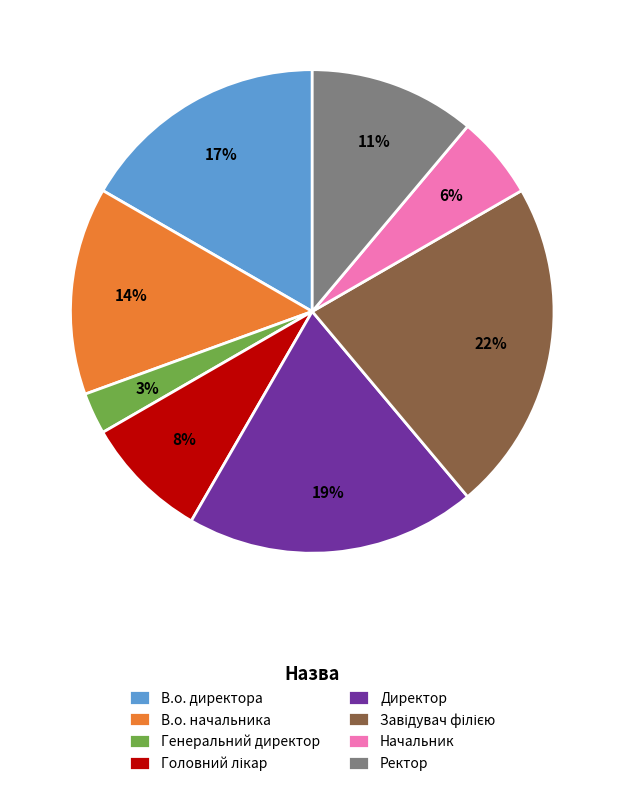

To the nearest percent, what is the combined percentage of Начальник and Ректор?

17%